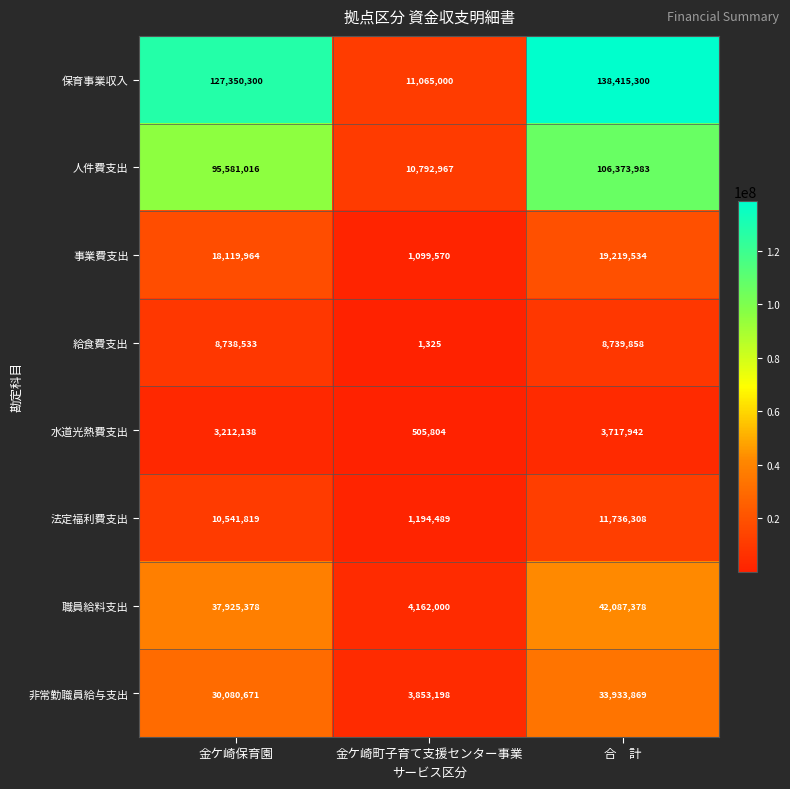

List the series in order of their peak value, highest first.

保育事業収入, 人件費支出, 職員給料支出, 非常勤職員給与支出, 事業費支出, 法定福利費支出, 給食費支出, 水道光熱費支出